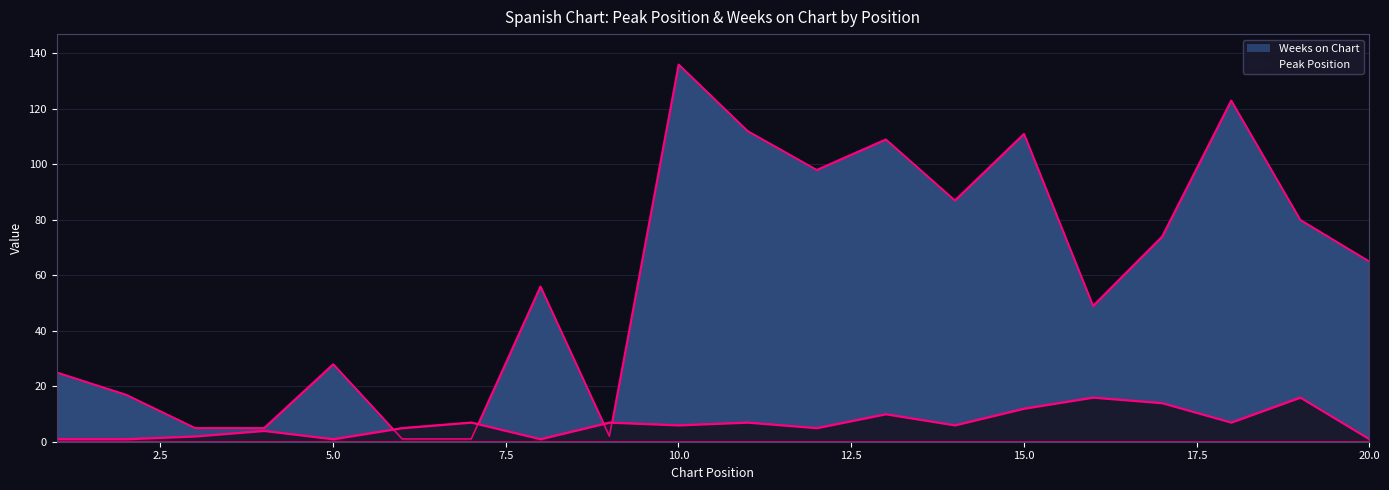

What is the greatest value displayed?

136